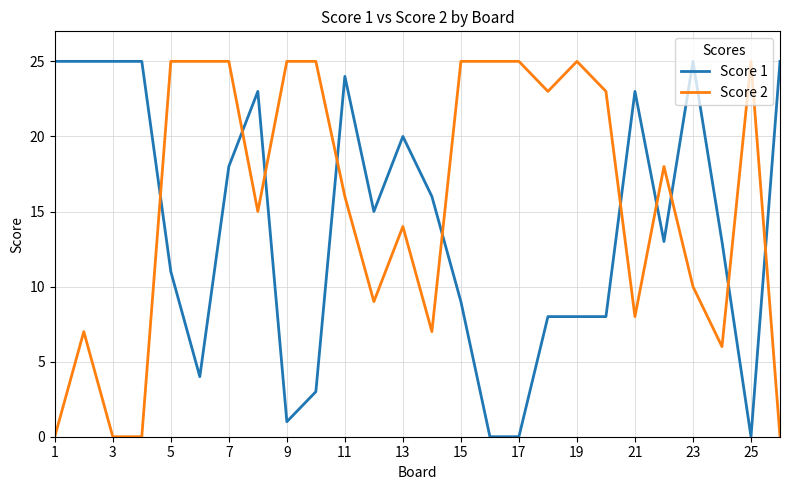

List the series in order of their overall mean, highest first.

Score 2, Score 1